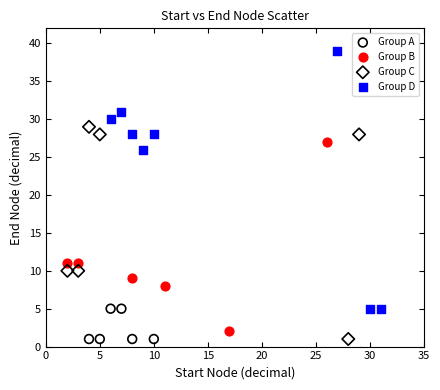

Which series has the widest spread of Y values?

Group D